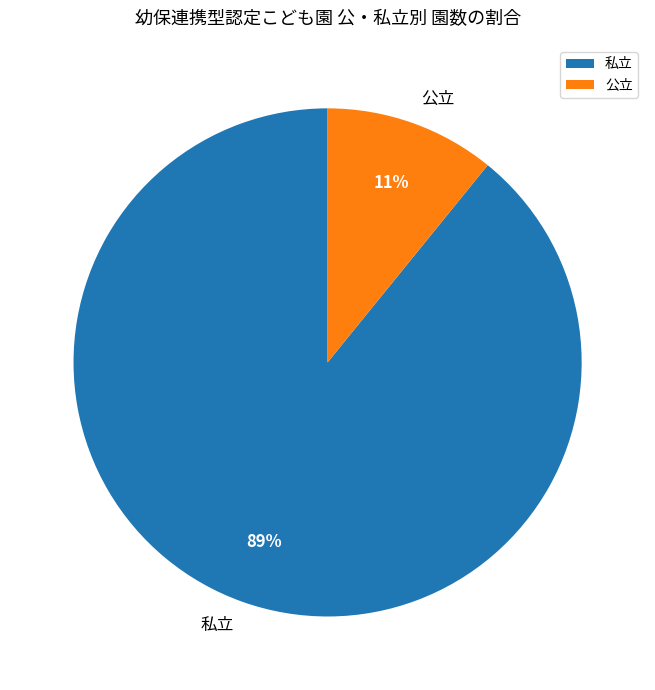

To the nearest percent, what is the combined percentage of 公立 and 私立?

100%